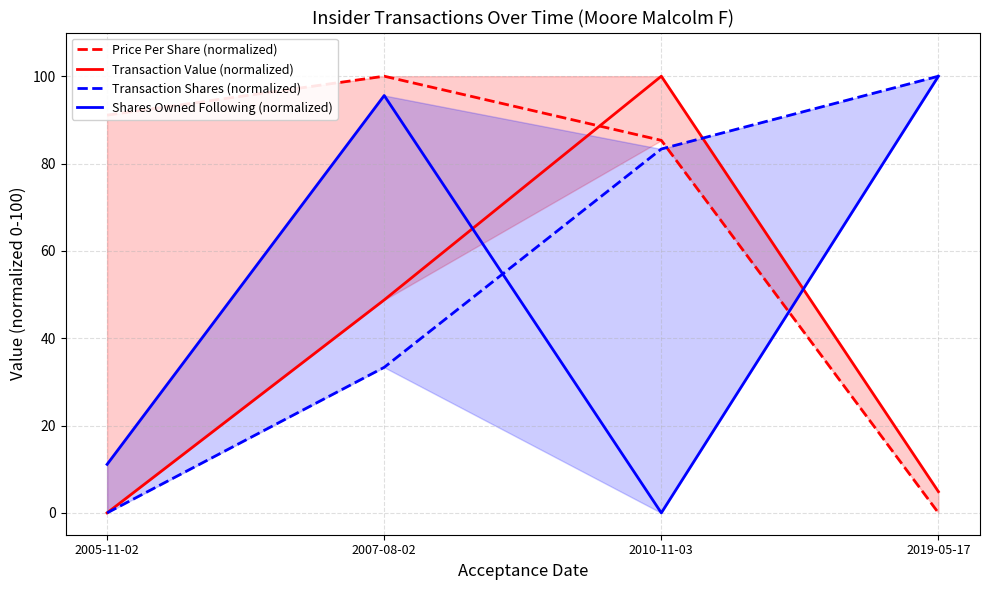

What is the spread (max minus min) of values at 2005-11-02?

91.1